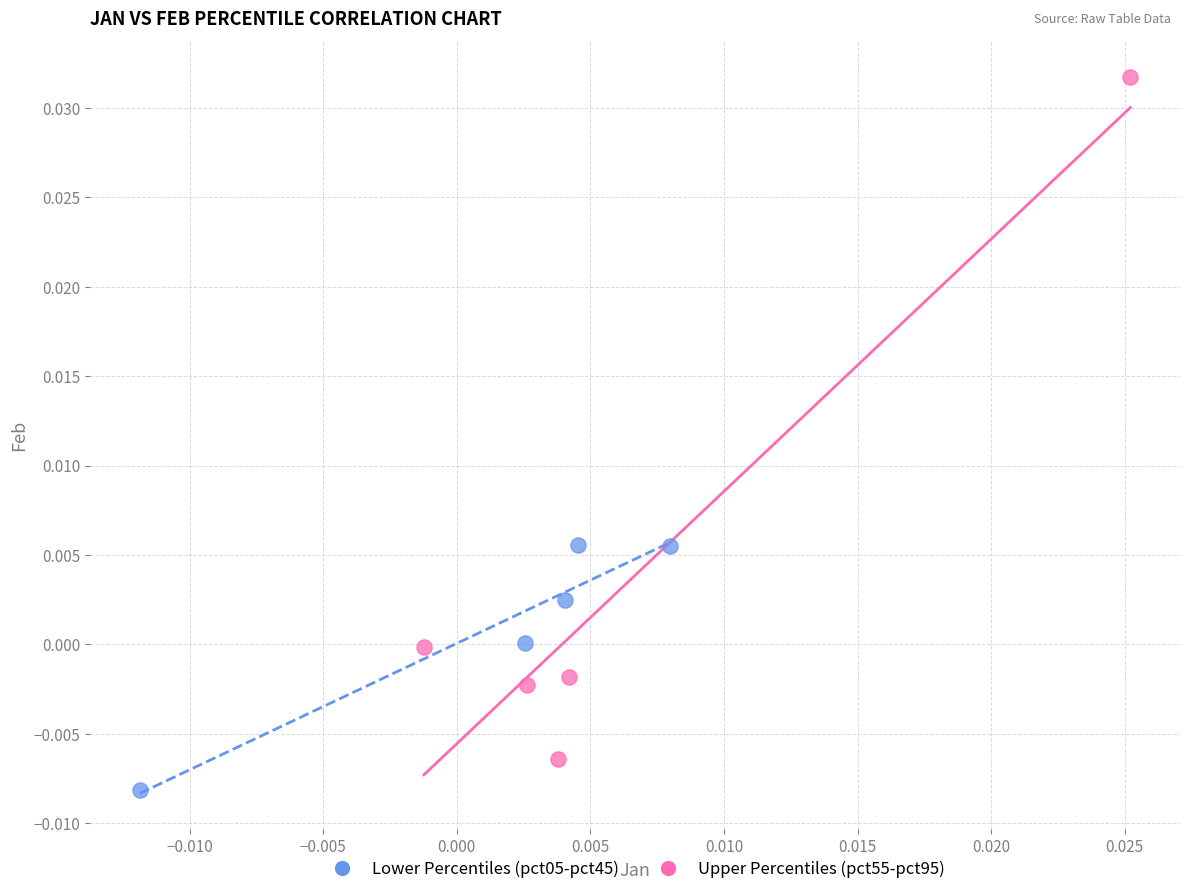

Which series has the largest Y range (max minus min)?

Upper Percentiles (pct55-pct95)